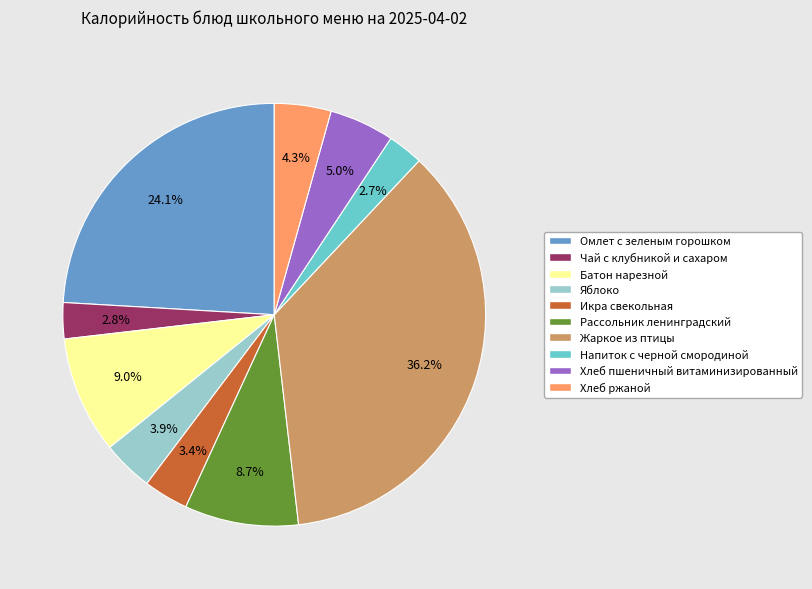

What is the largest slice in the pie chart?

Жаркое из птицы